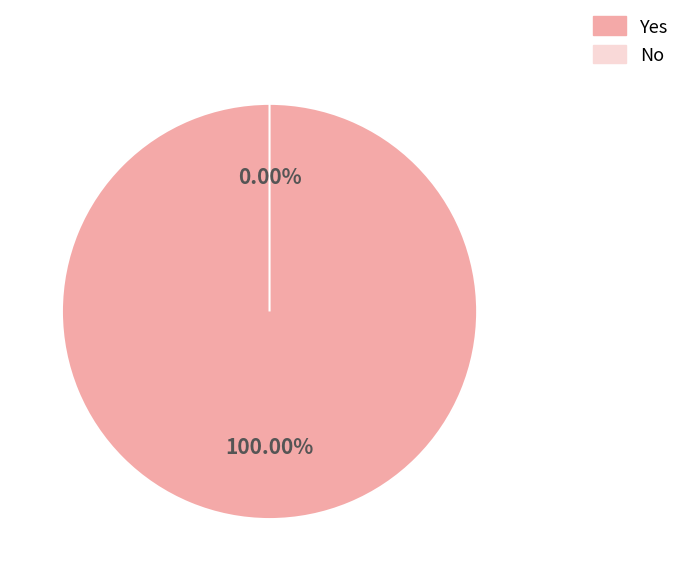

True or false: No accounts for 0% of the total.

True